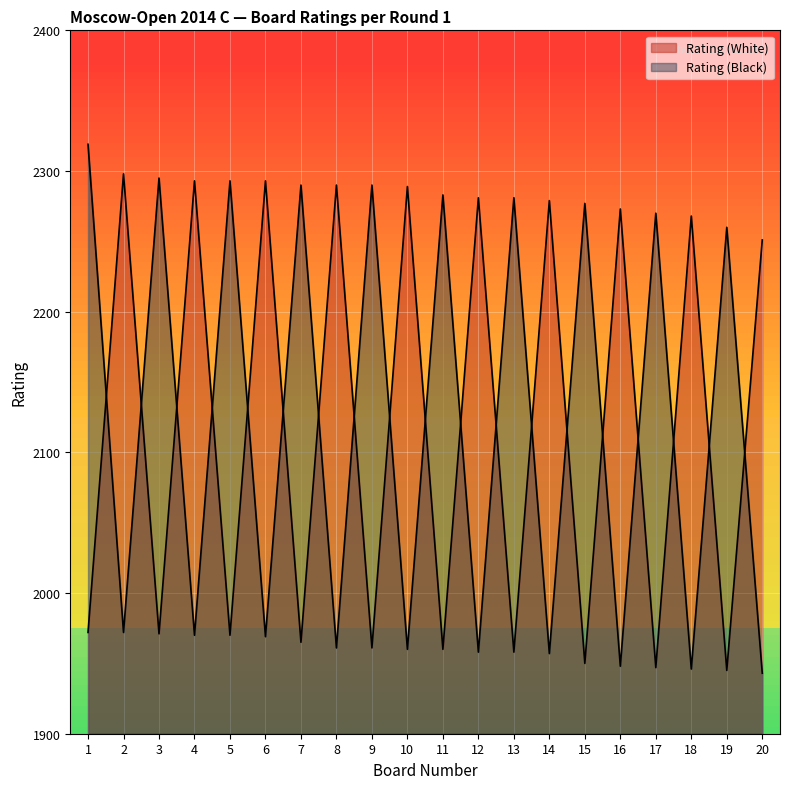

Where do Rating (White) and Rating (Black) first cross each other?

1 and 2